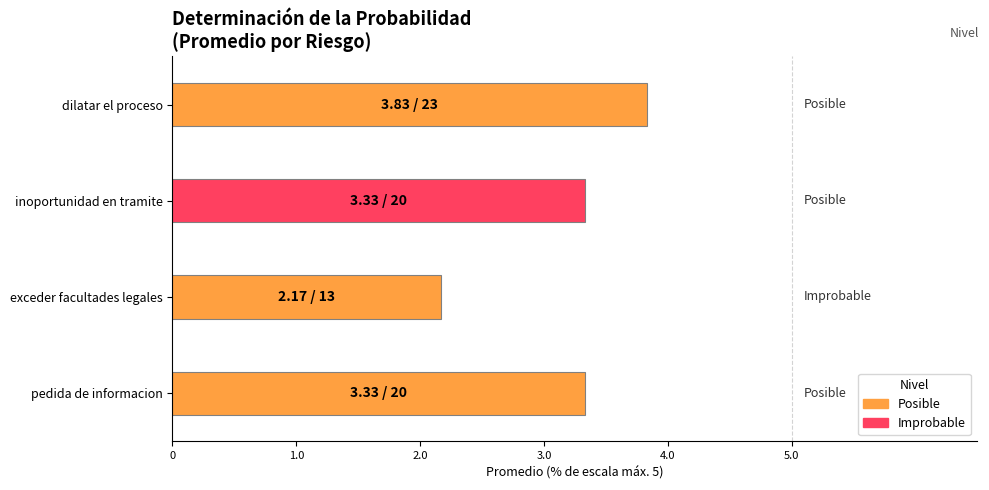

What position from the left is posibilidad de inoportunidad en el tramite?

2